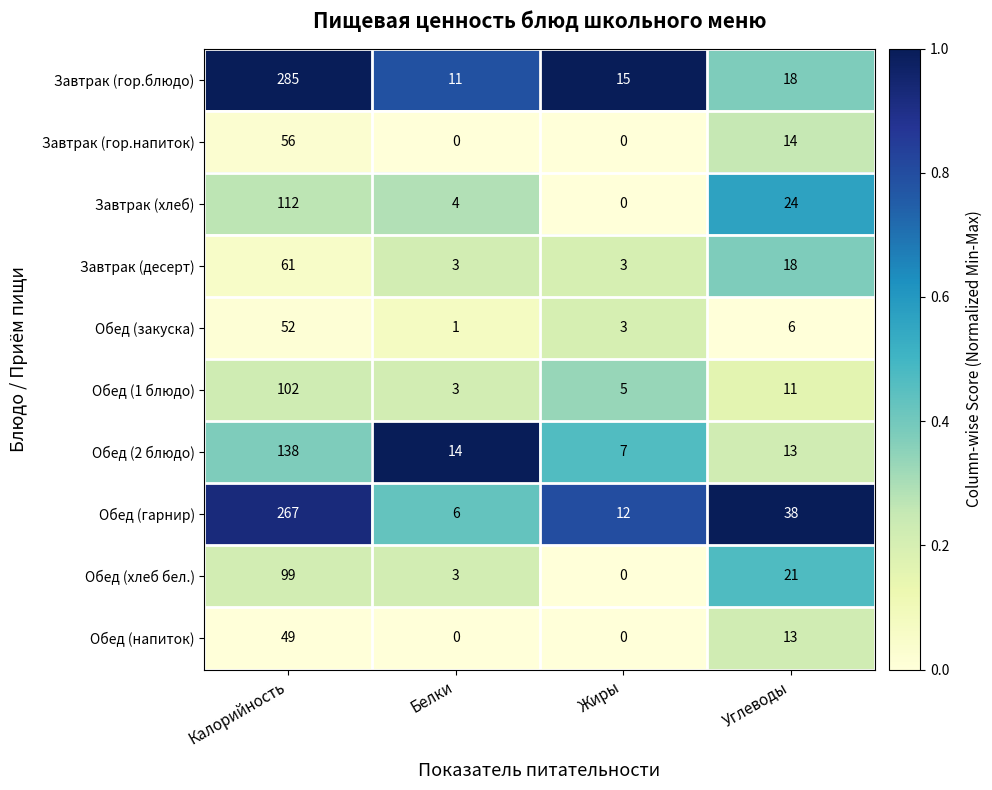

What is the difference between the second highest and second lowest values in the Завтрак (десерт) series?

15